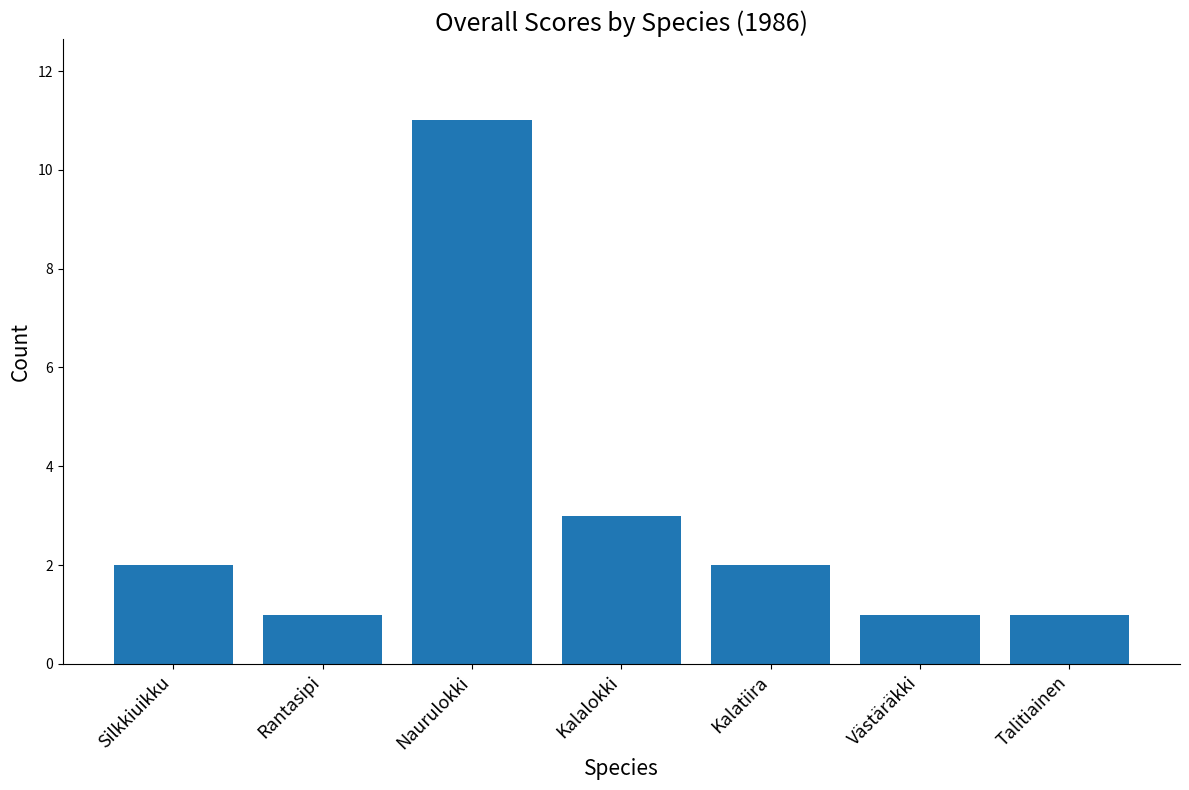

How many series are shown in this chart?

1